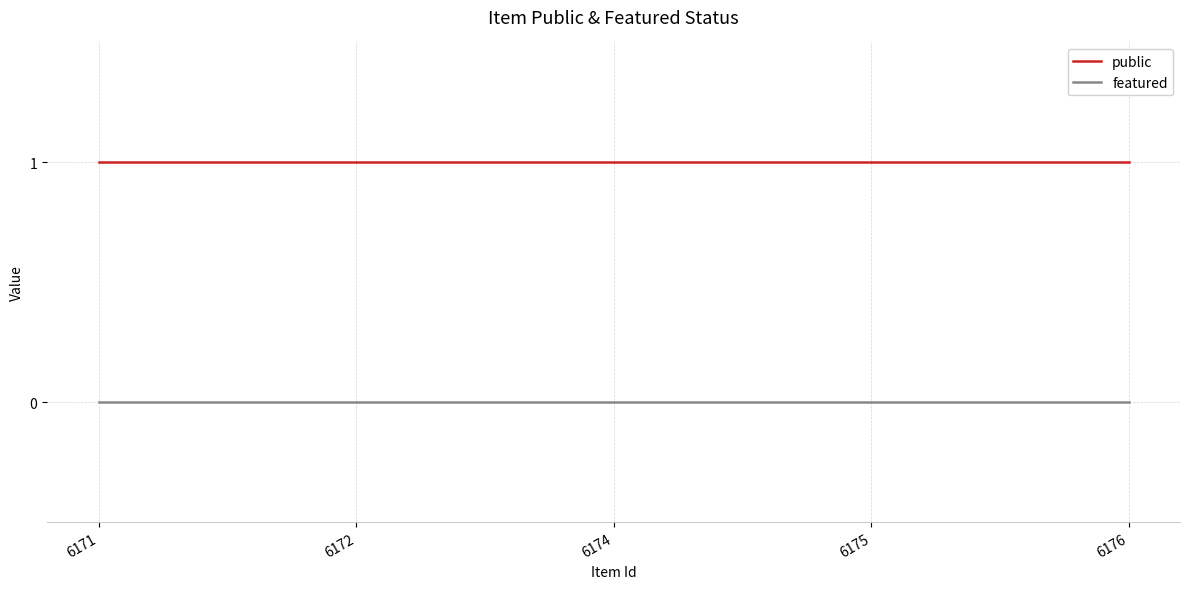

Is the value of public at 6176 greater than the value of featured at 6175?

Yes